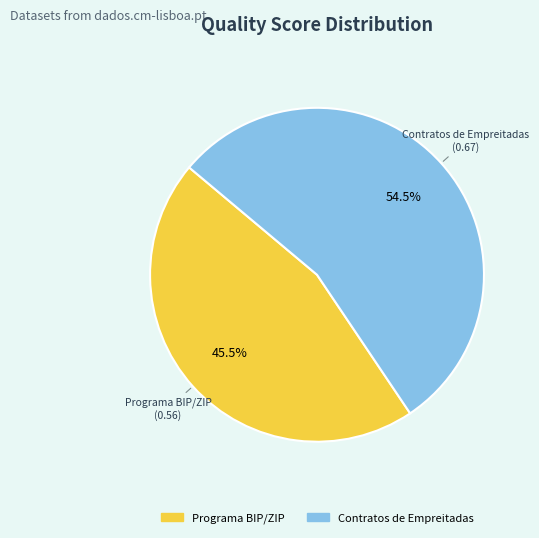

Do Programa BIP/ZIP and Contratos de Empreitadas together represent more than half of the pie?

Yes